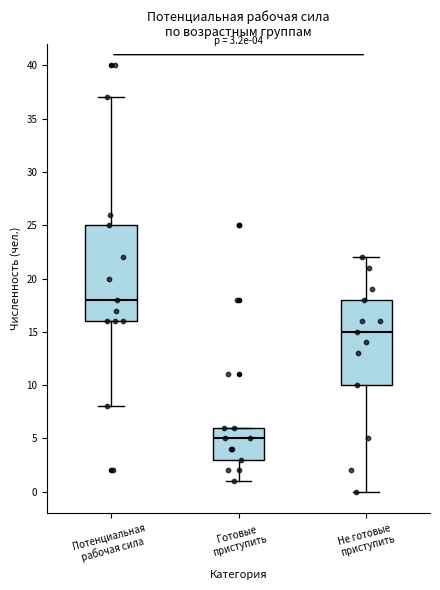

Which box's median line is the highest?

Потенциальная рабочая сила